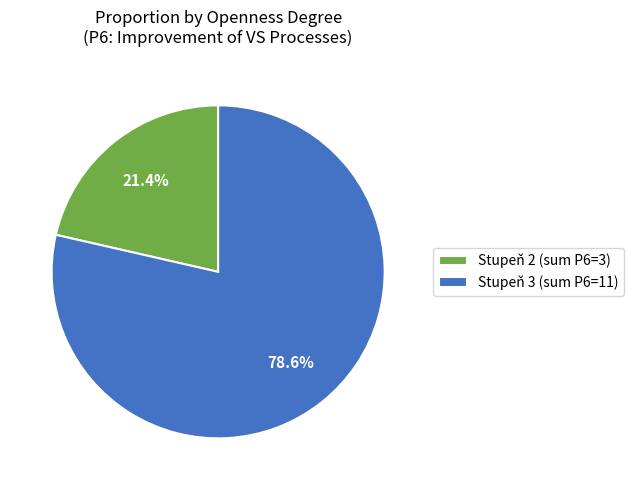

Between Stupeň 2 (sum P6=3) and Stupeň 3 (sum P6=11), which is larger?

Stupeň 3 (sum P6=11)